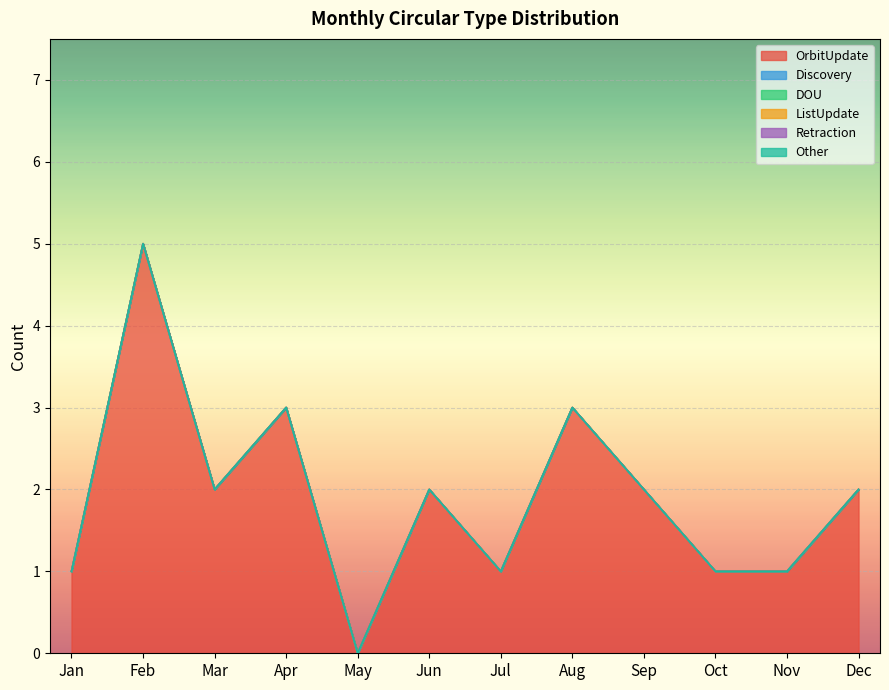

Which series has the largest range (max minus min)?

OrbitUpdate